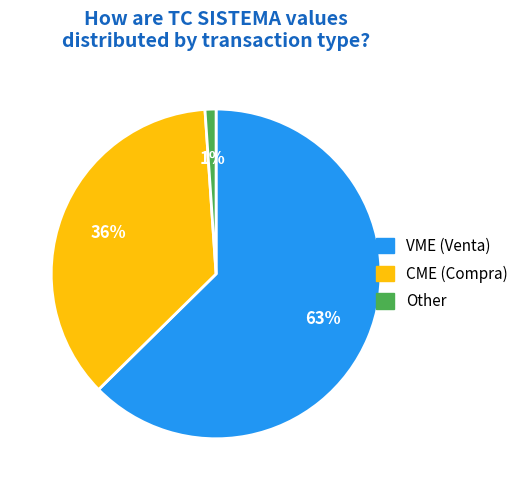

To the nearest percent, what is the difference between the largest and smallest slice percentages?

62%